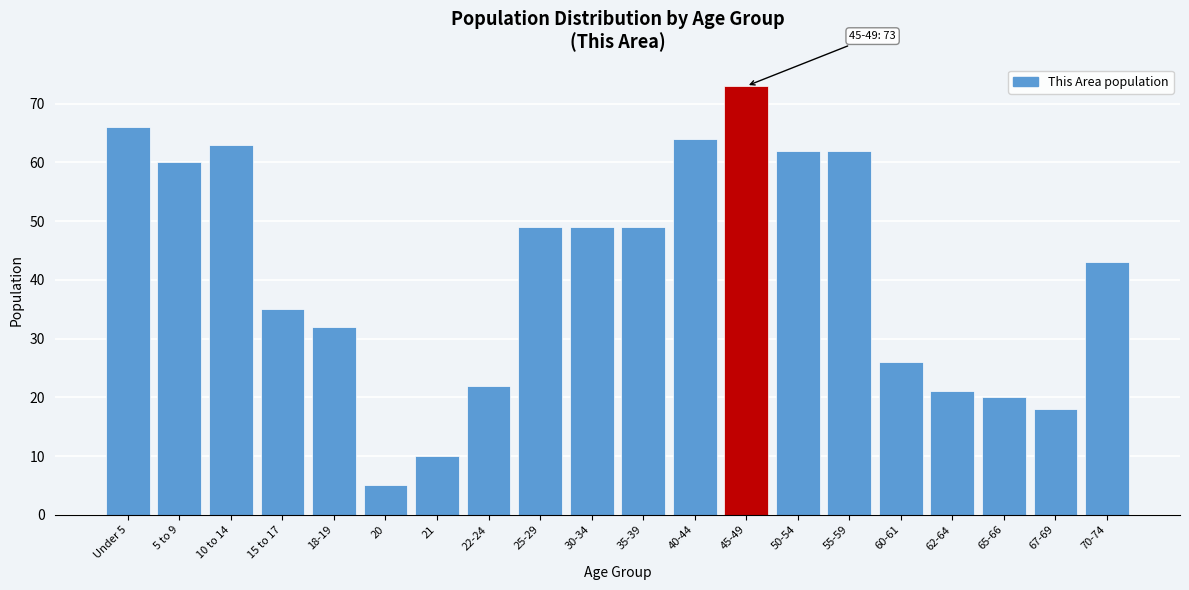

Reading right to left, transcribe all the data shown in this chart.

70-74=43	67-69=18	65-66=20	62-64=21	60-61=26	55-59=62	50-54=62	45-49=73	40-44=64	35-39=49	30-34=49	25-29=49	22-24=22	21=10	20=5	18-19=32	15 to 17=35	10 to 14=63	5 to 9=60	Under 5=66